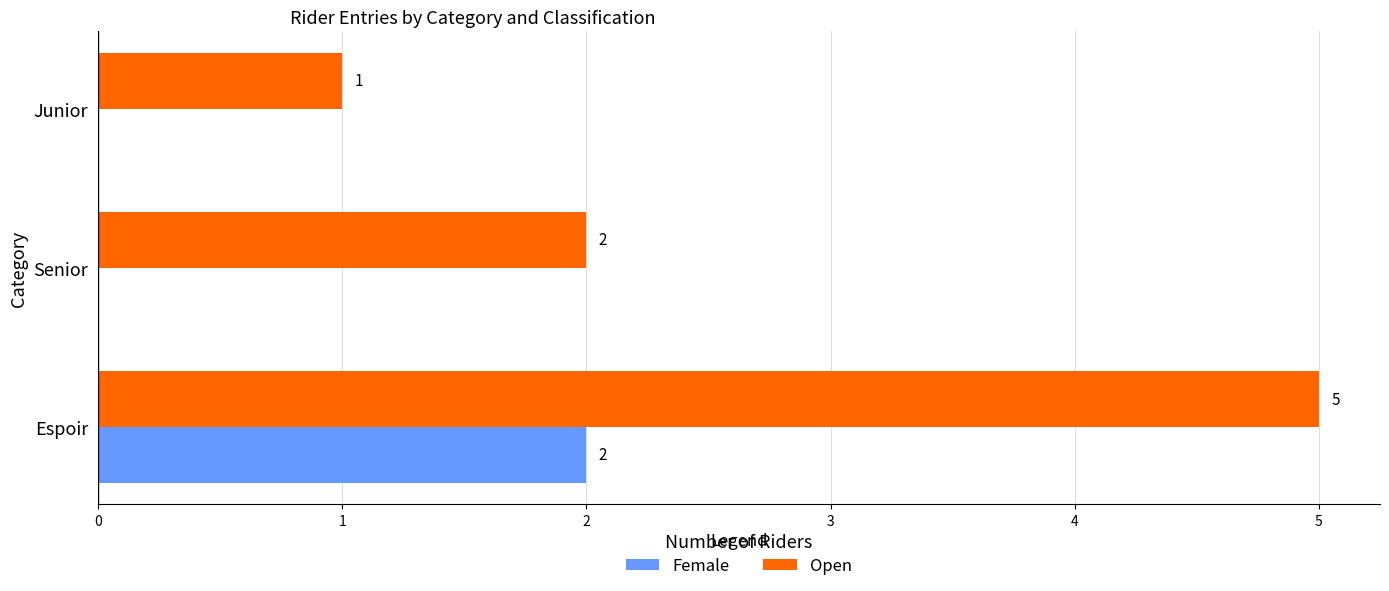

What is the sum of all Female values?

2